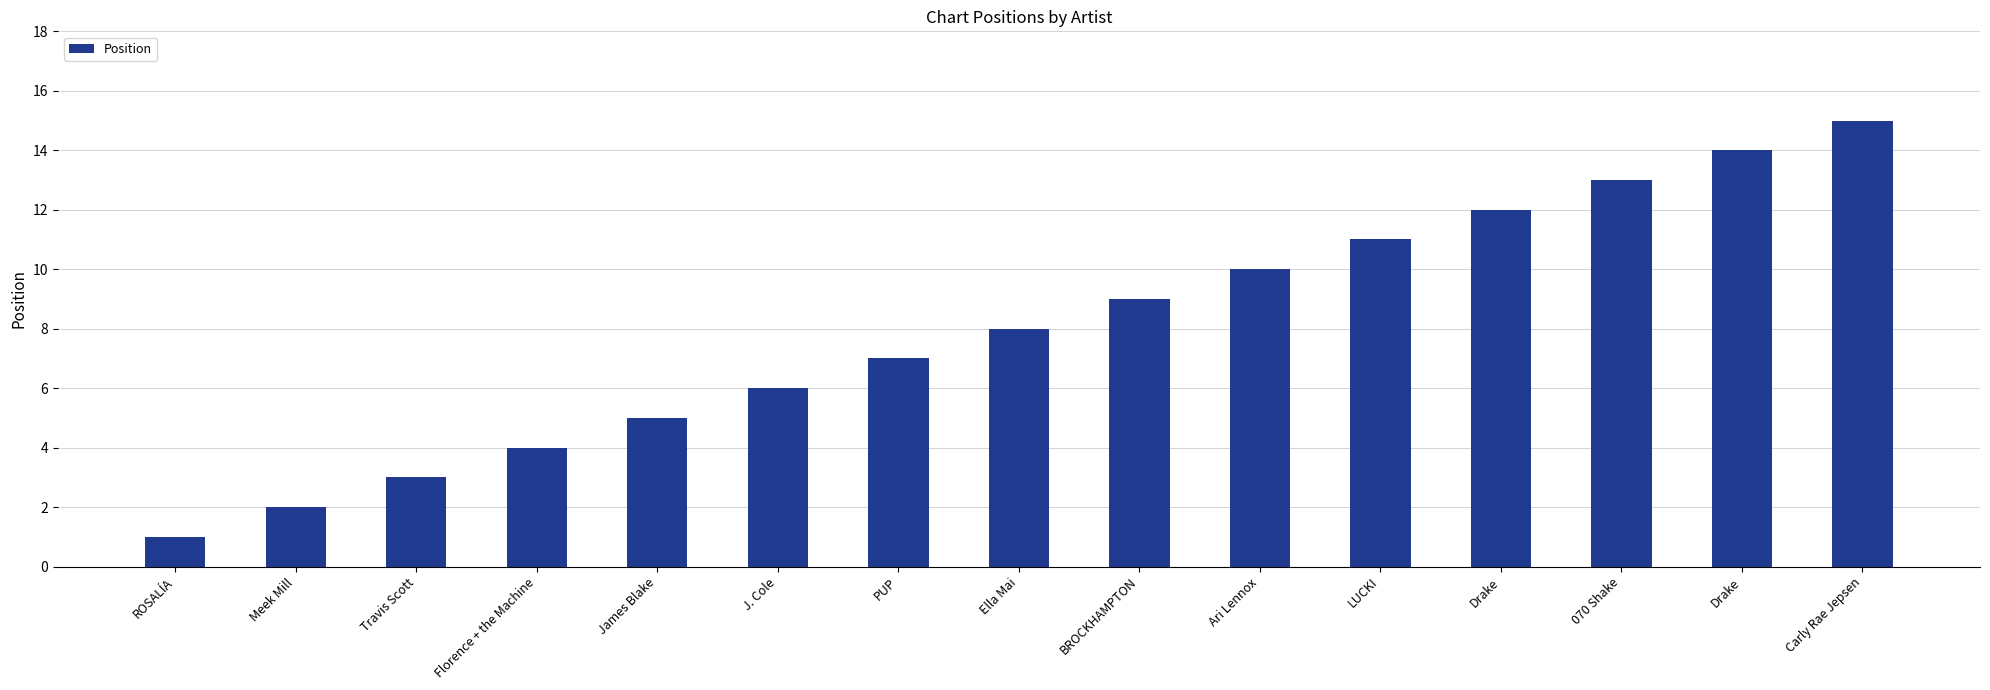

Does the chart contain any negative values?

No